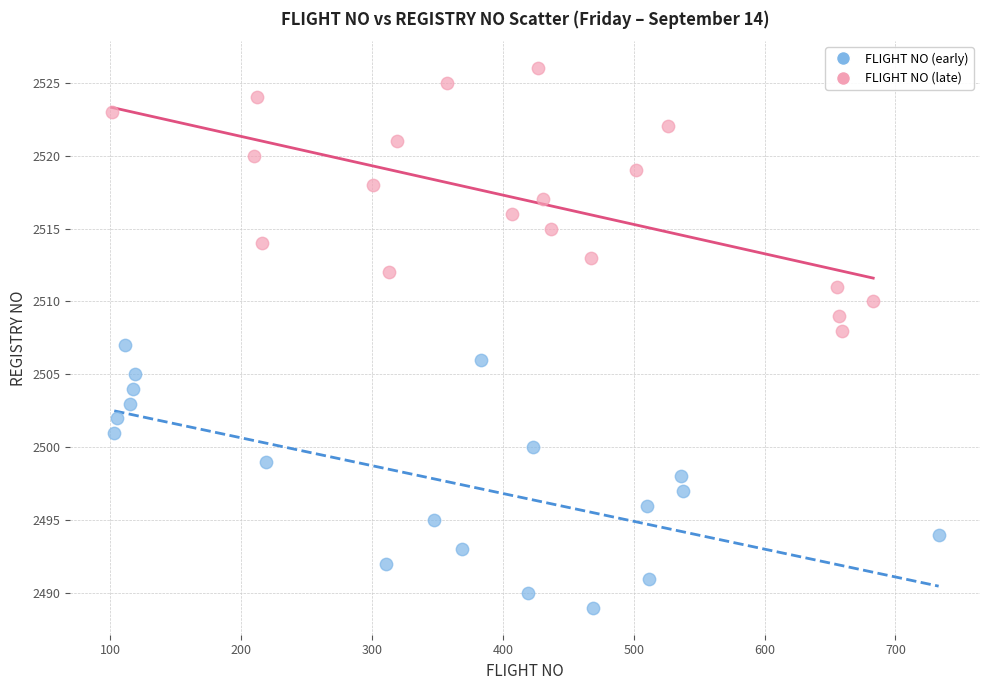

Which series reaches the minimum Y coordinate?

FLIGHT NO (early)